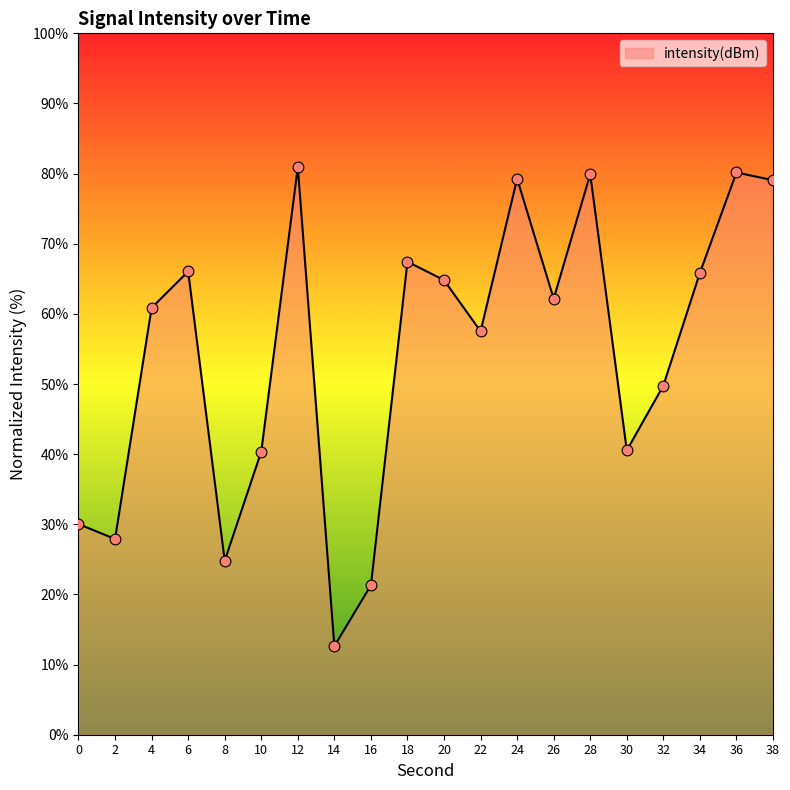

Approximately how many times larger is the value at 20 compared to 32?

1.3